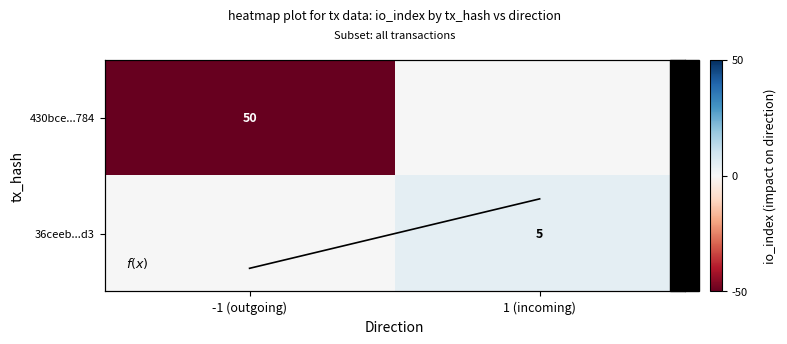

The 36ceeb...d3 series shows 3 at 1 (incoming). True or false?

False